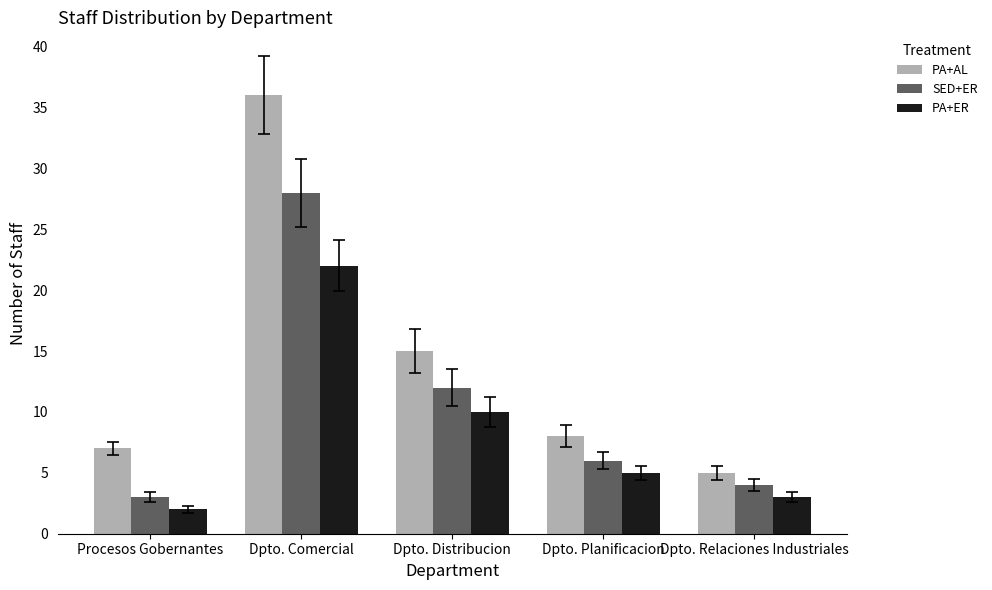

How many data points does each series have?

5